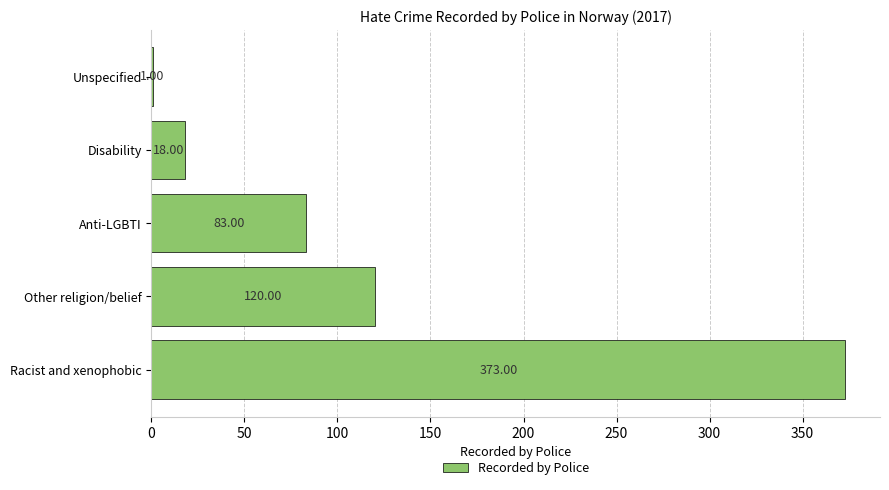

Count the number of categories in the chart.

5